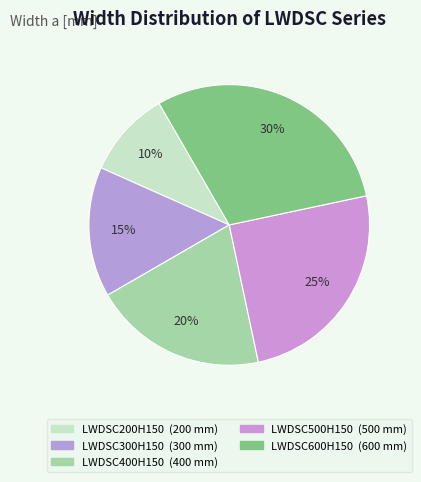

How many slices are in this pie chart?

5